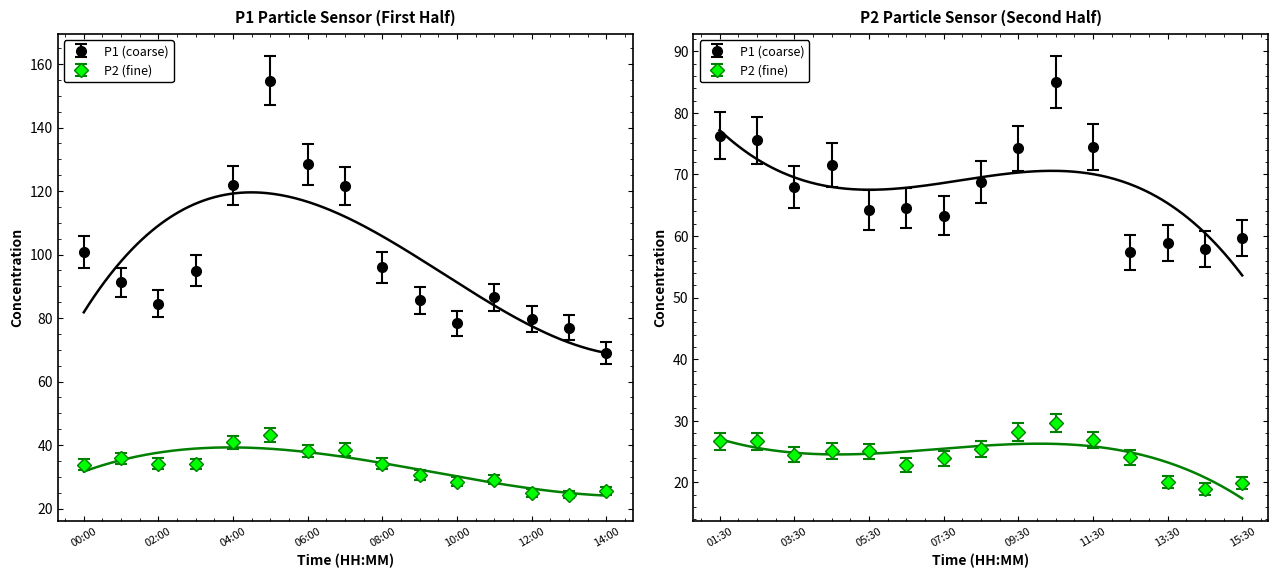

What is the spread (max minus min) of values at 03:00?

60.9